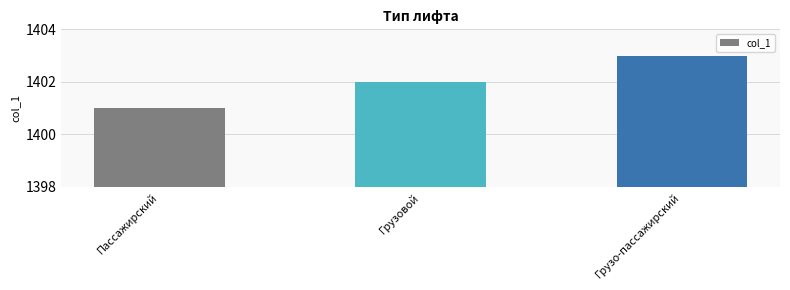

Are the bars grouped side by side (vs. stacked)?

No